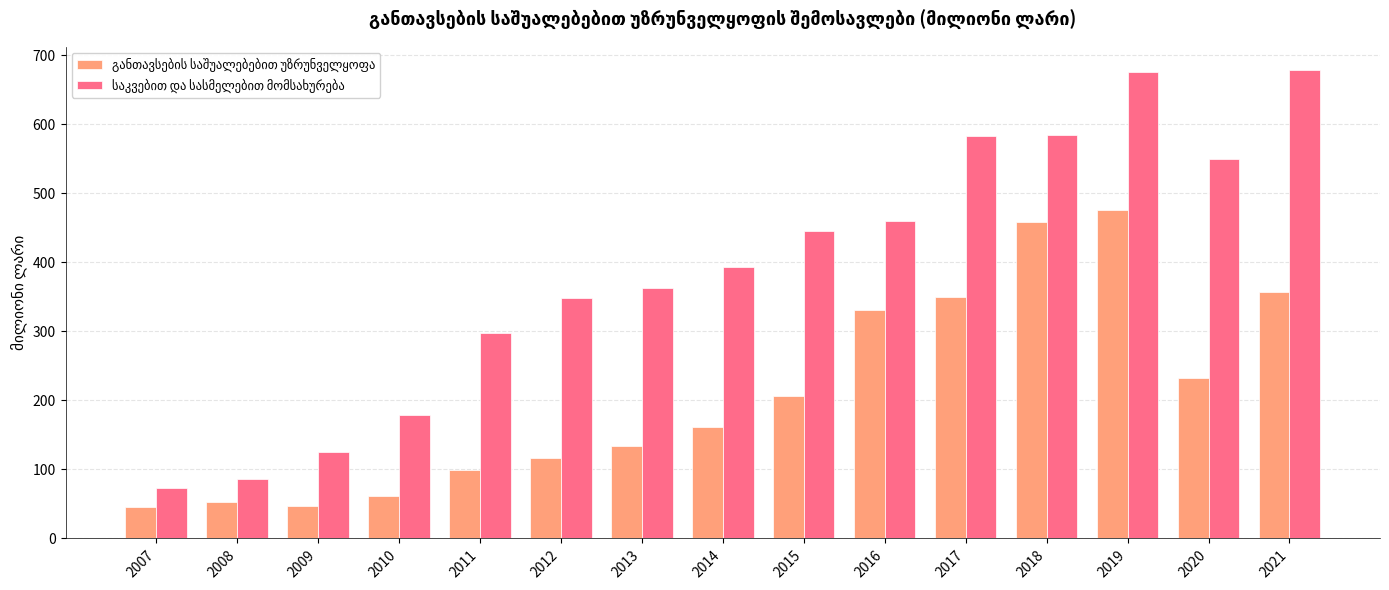

At which category is the sum across all series the highest?

2019